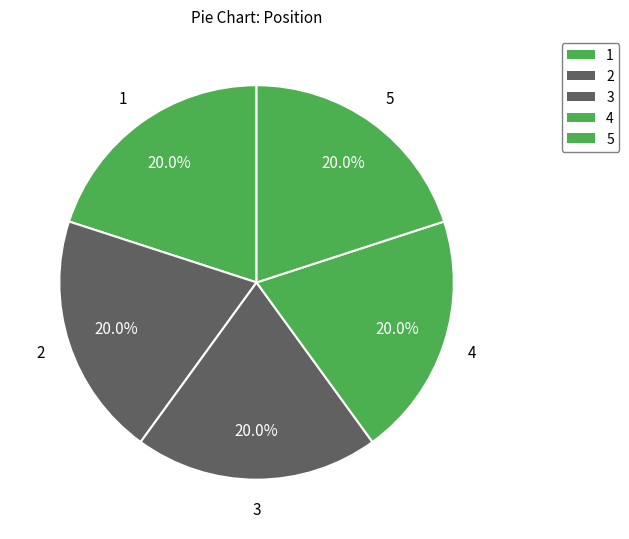

How many slices are in this pie chart?

5